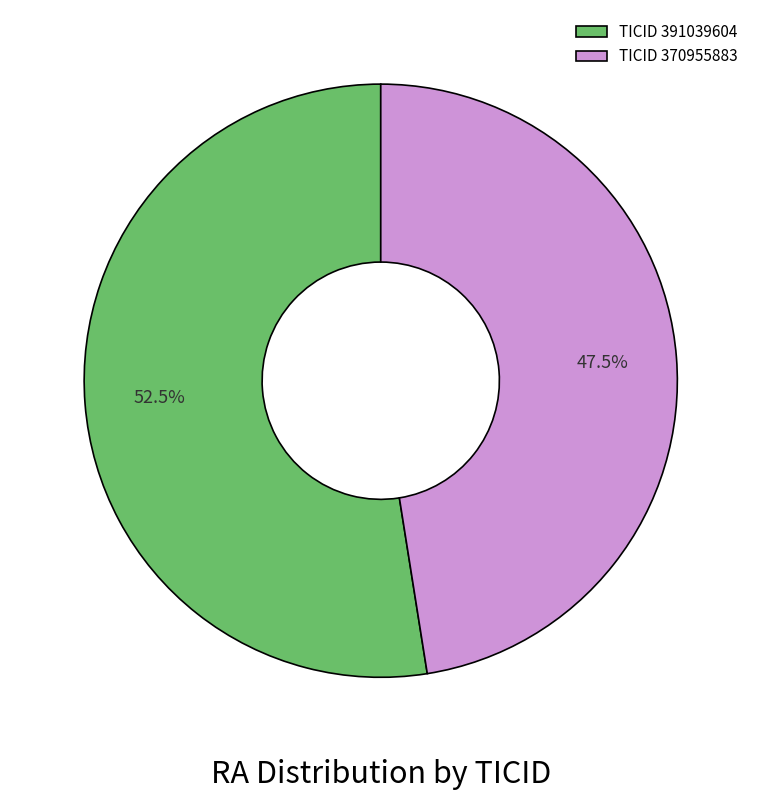

Which slice represents more than half of the pie?

TICID 391039604